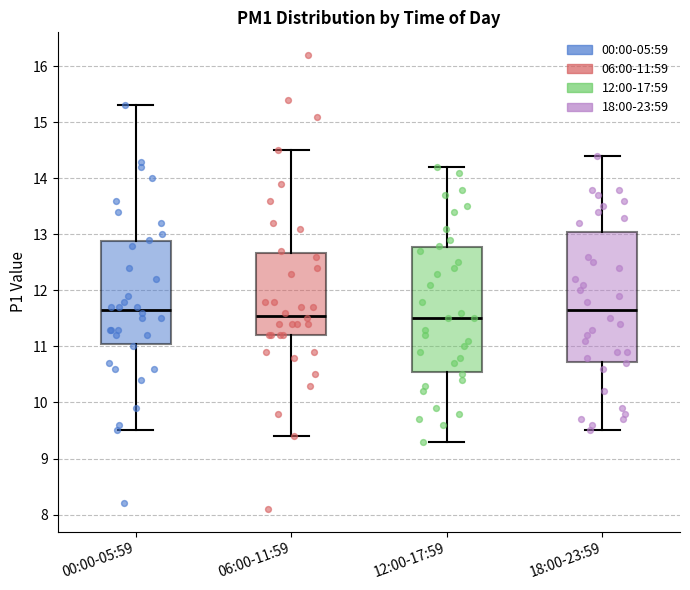

Reading left to right, transcribe this box plot: for each box, give where its median line is, the range the box spans, and where its two whiskers end, as read against the y-axis. The values are not printed on the chart, so give them approximately, as read against the axis.

00:00-05:59: median 11.7, box 11.1 to 12.9, whiskers 9.5 to 15.3
06:00-11:59: median 11.6, box 11.2 to 12.7, whiskers 9.4 to 14.5
12:00-17:59: median 11.5, box 10.6 to 12.8, whiskers 9.3 to 14.2
18:00-23:59: median 11.7, box 10.7 to 13.1, whiskers 9.5 to 14.4